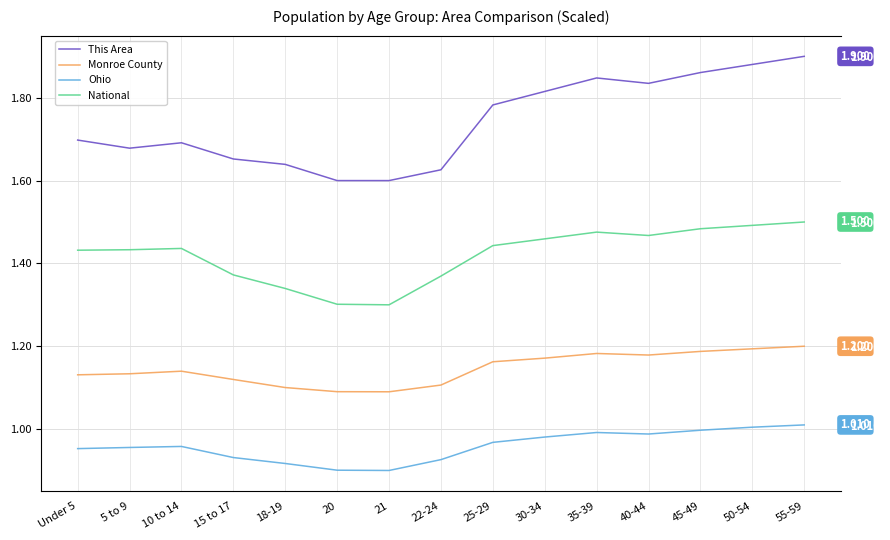

Between 22-24 and 40-44, which series saw the biggest shift?

This Area